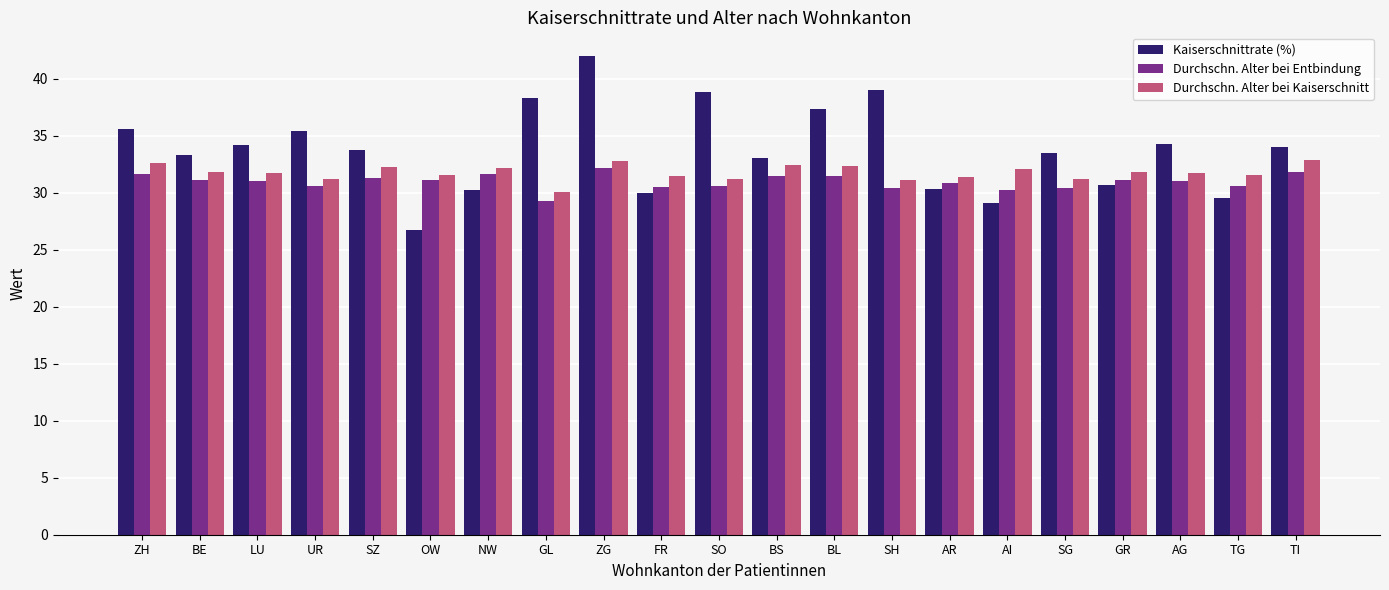

What is the average value of the Kaiserschnittrate (%) series?

33.8